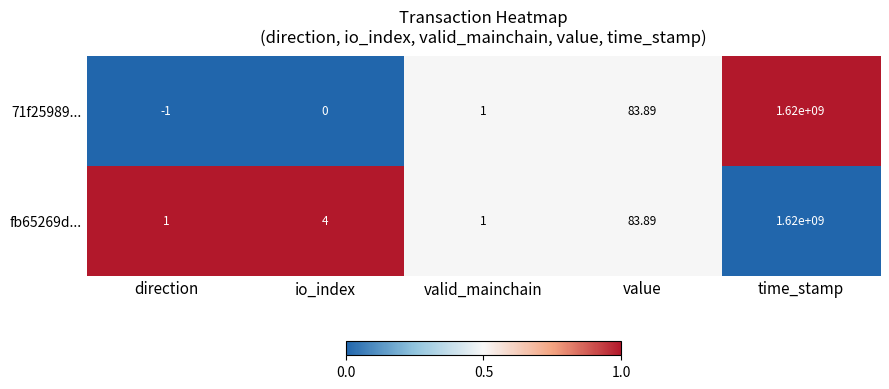

List the labels in order of 71f25989... value, smallest first.

direction, io_index, valid_mainchain, value, time_stamp